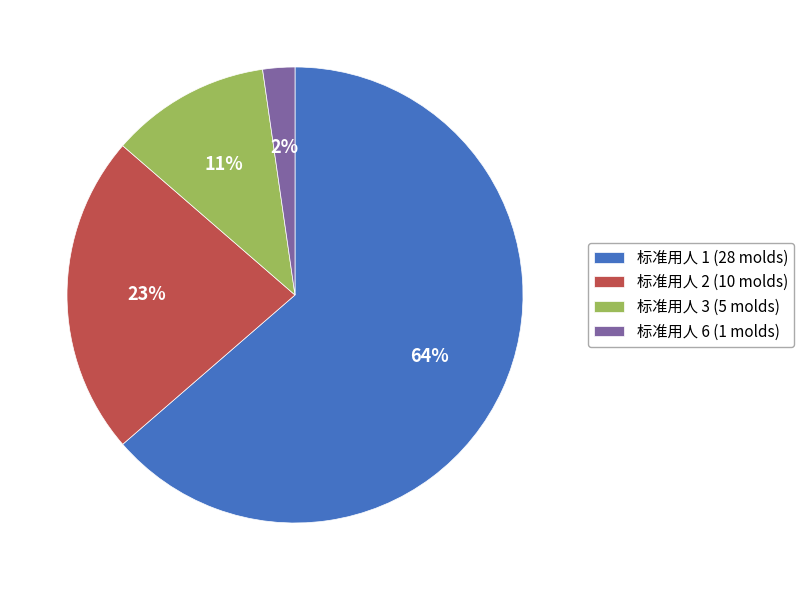

True or false: 标准用人 2 accounts for 31% of the total.

False